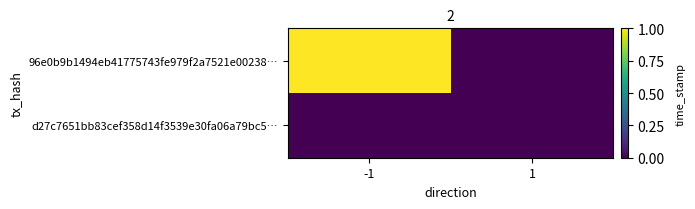

Rank the series by their maximum value, from highest to lowest.

96e0b9b1494eb41775743fe979f2a7521e00238…, d27c7651bb83cef358d14f3539e30fa06a79bc5…